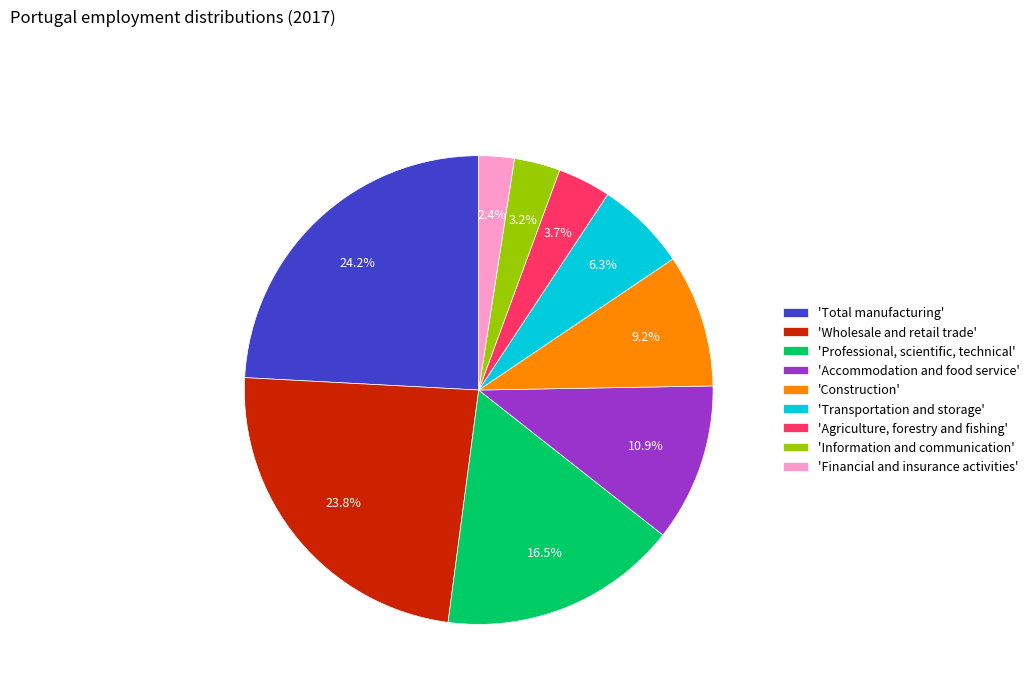

Rank the categories by value from highest to lowest.

'Total manufacturing', 'Wholesale and retail trade', 'Professional, scientific, technical', 'Accommodation and food service', 'Construction', 'Transportation and storage', 'Agriculture, forestry and fishing', 'Information and communication', 'Financial and insurance activities'